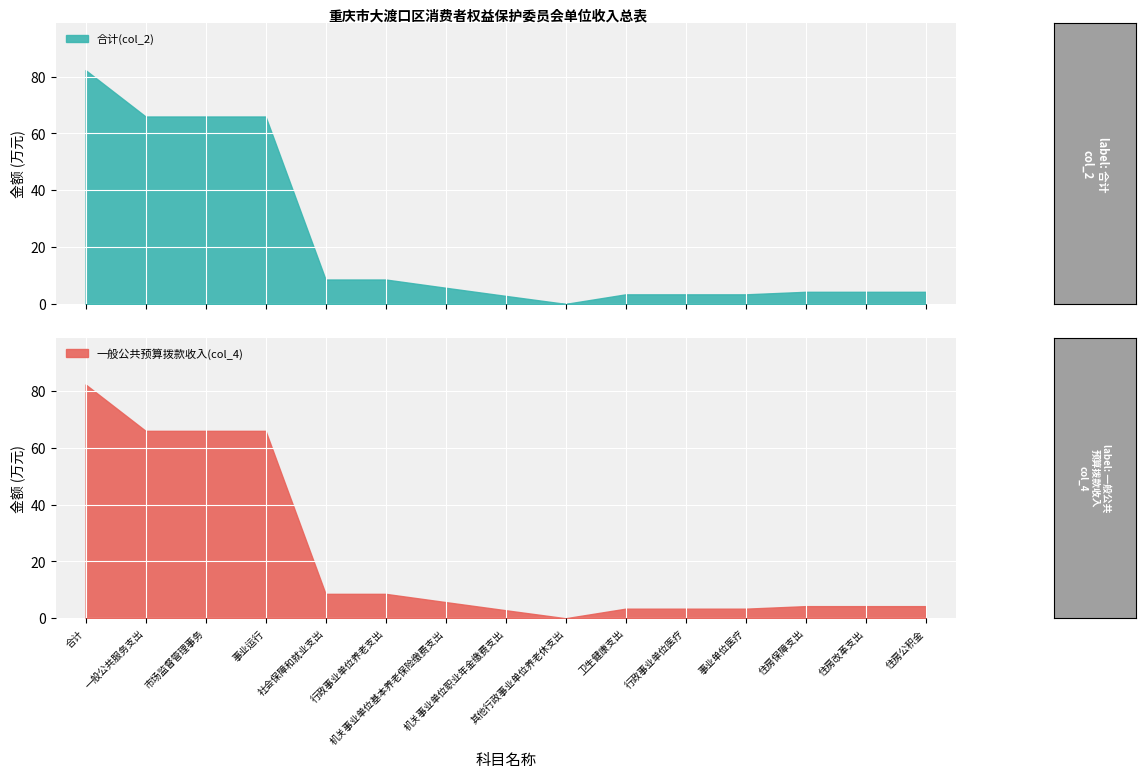

Where does the 合计(col_2) series first go above 4?

合计